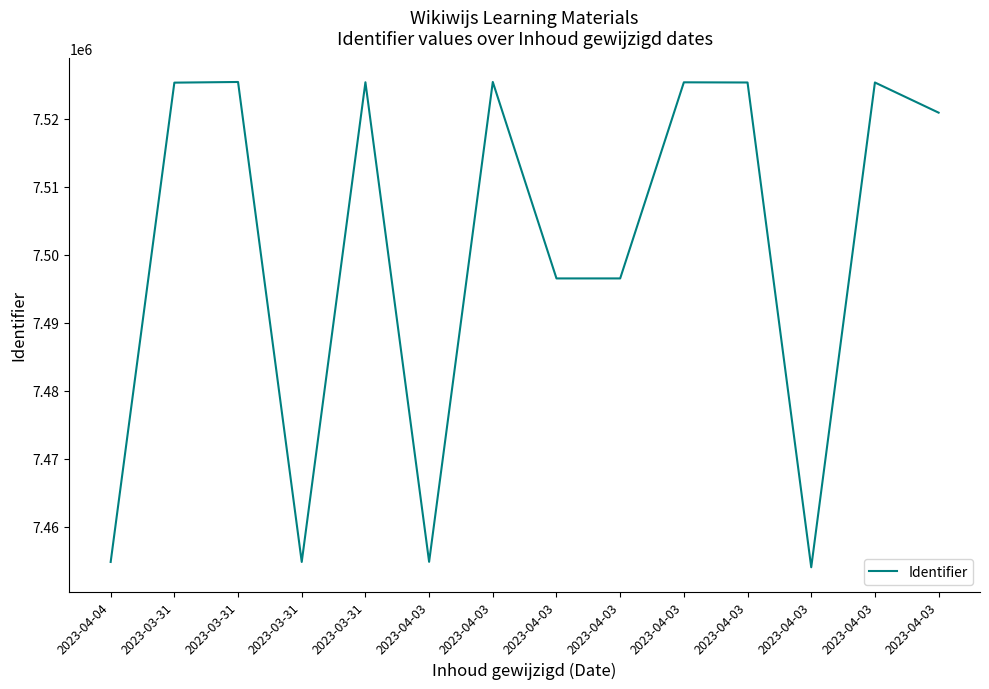

Between 2023-04-03 and 2023-03-31, which is larger?

2023-03-31